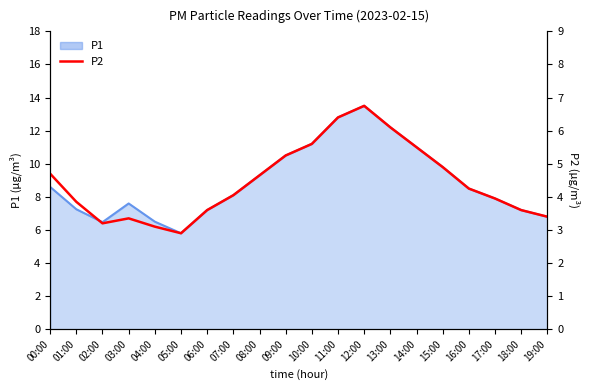

Which label corresponds to the largest value in the chart?

12:00